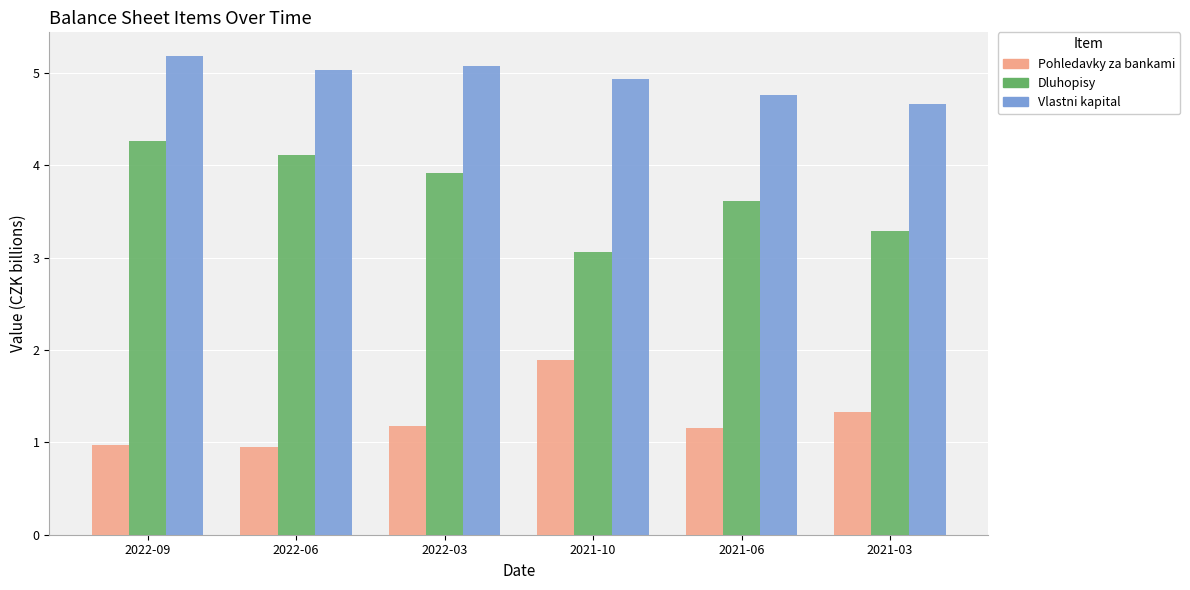

How many data points in Pohledavky za bankami are above 1?

4